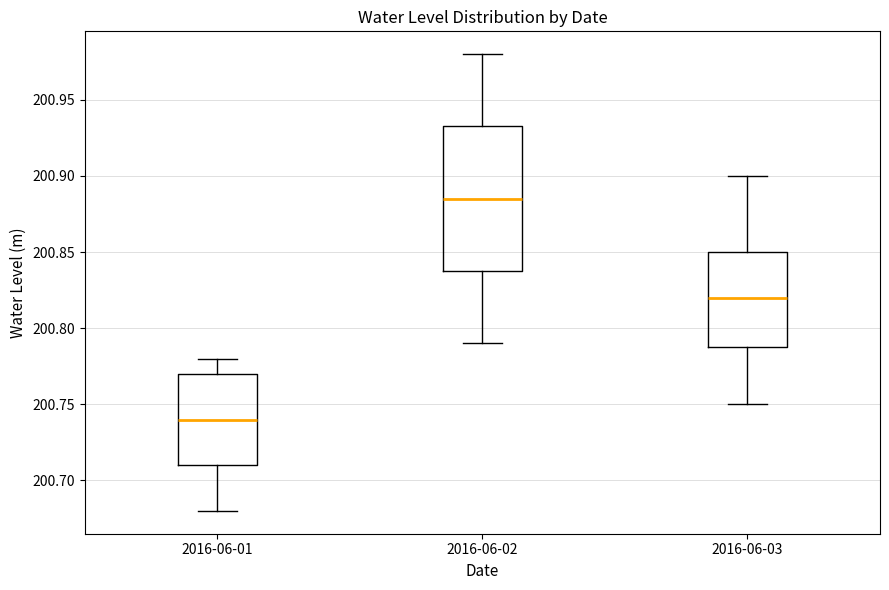

Where does the upper whisker of the box for 2016-06-01 end on the y-axis? The values are not printed on the chart, so give them approximately, as read against the axis.

200.780